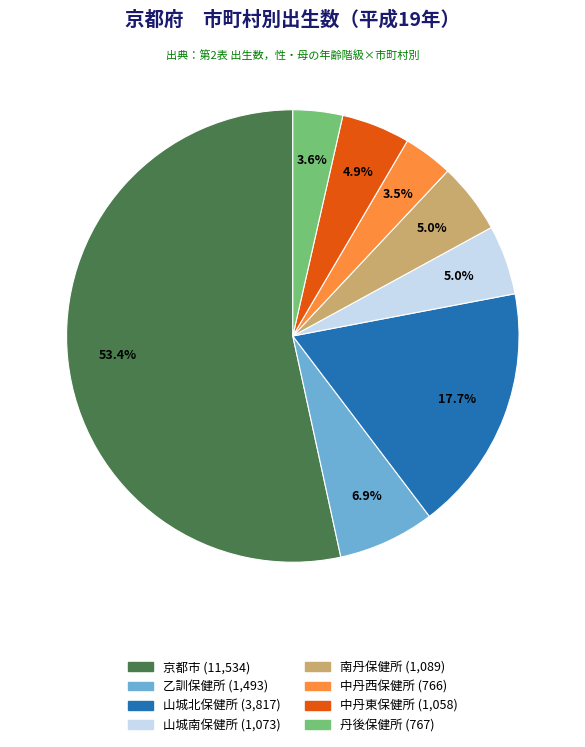

How many slices are in this pie chart?

8